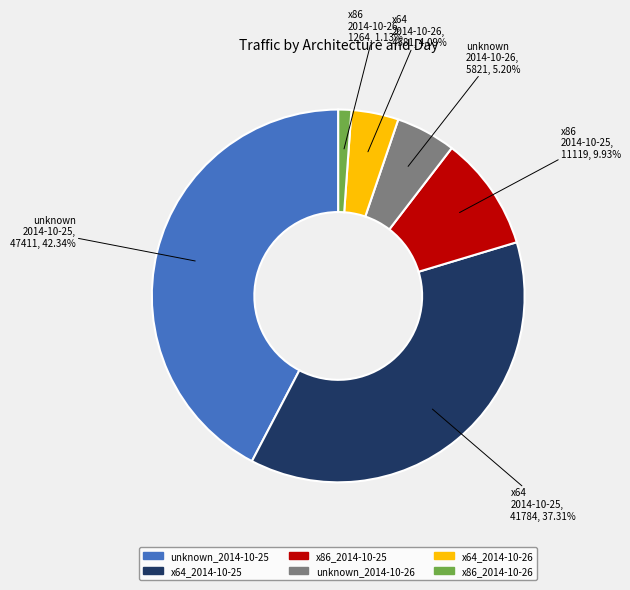

Do x86_2014-10-25 and unknown_2014-10-25 together represent more than half of the pie?

Yes